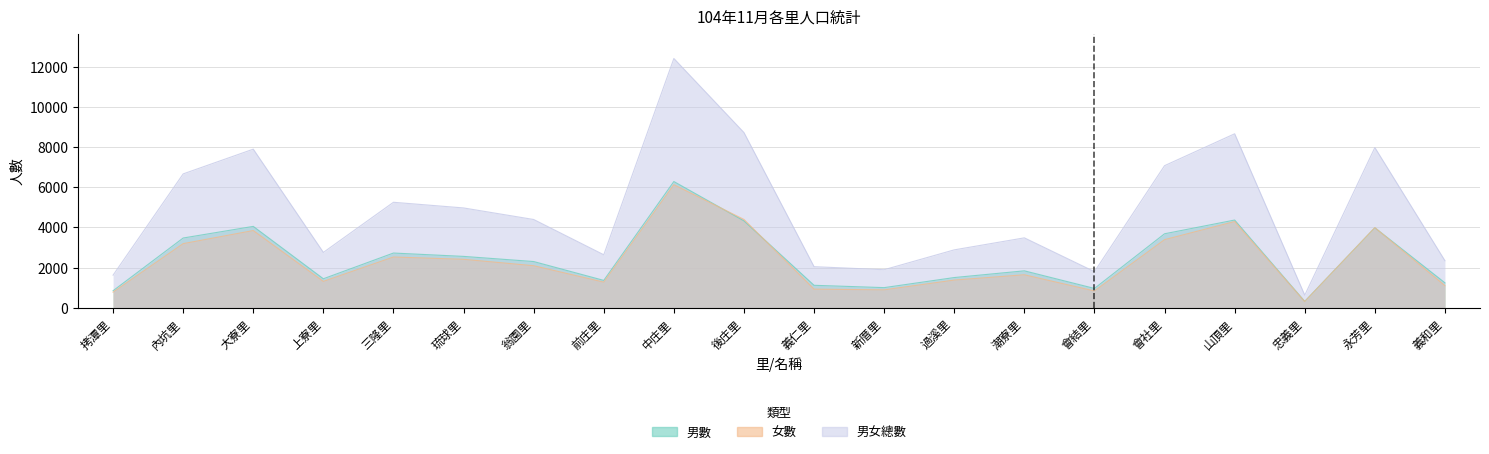

List the series in order of their peak value, lowest first.

女數, 男數, 男女總數